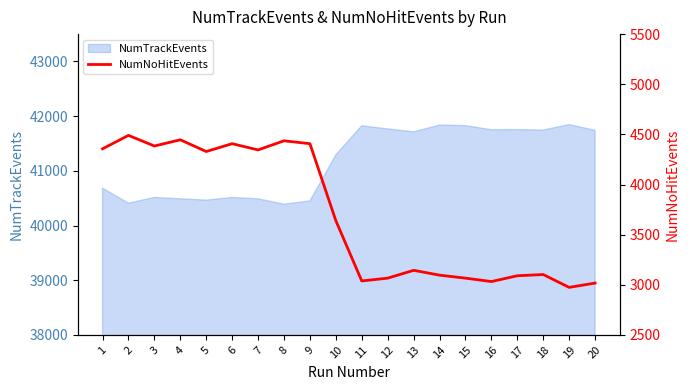

Where is the first local maximum?

2